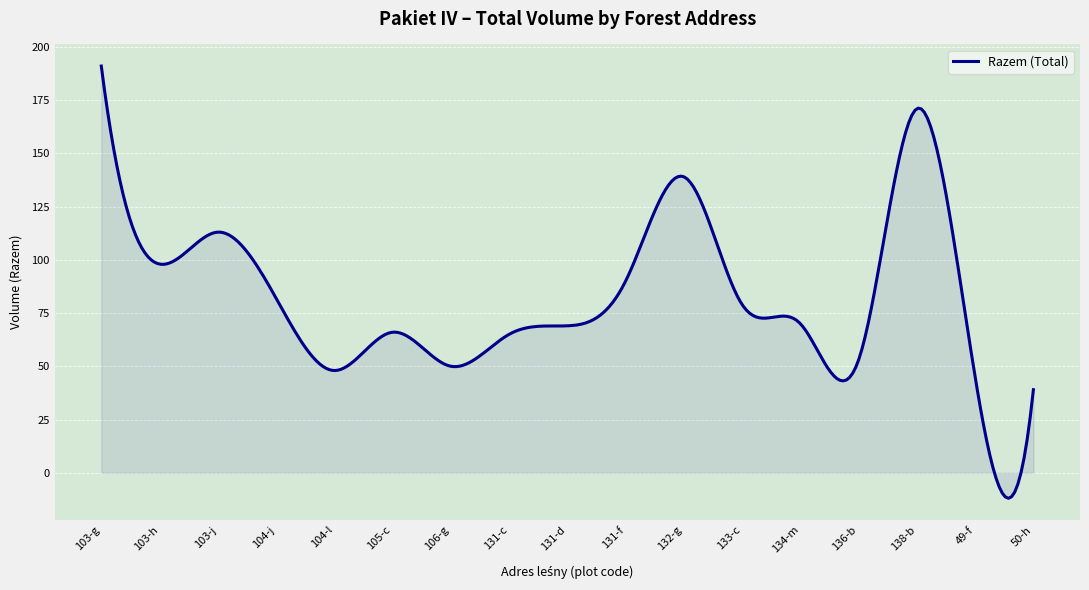

What is the smallest value displayed?

-12.0